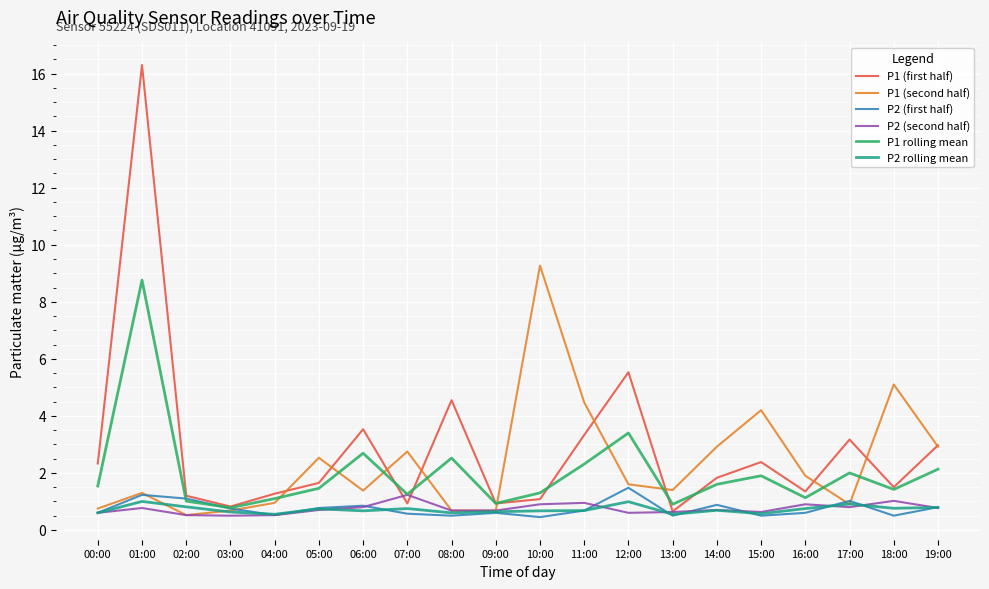

What is the lowest value of the P1 (second half) series?

0.5